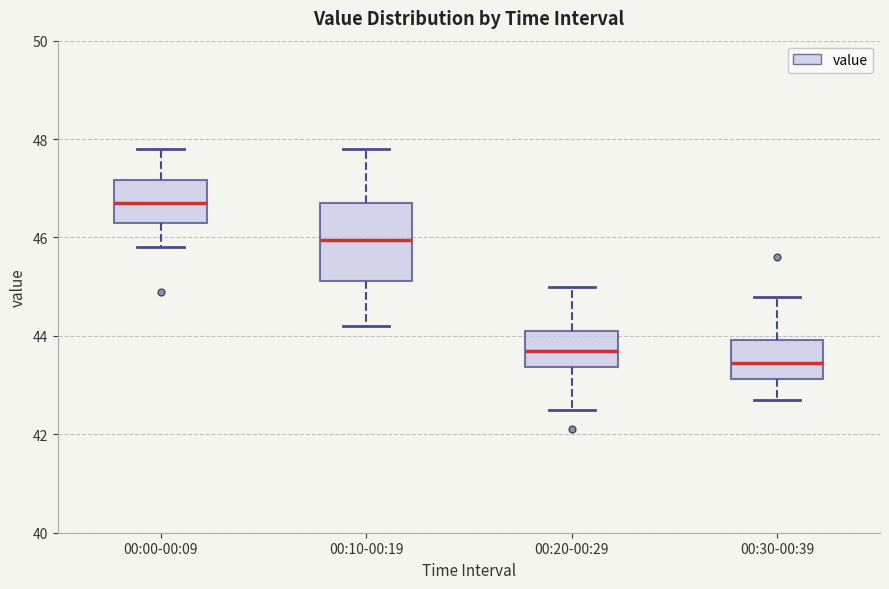

Which box's median line is the lowest?

00:30-00:39